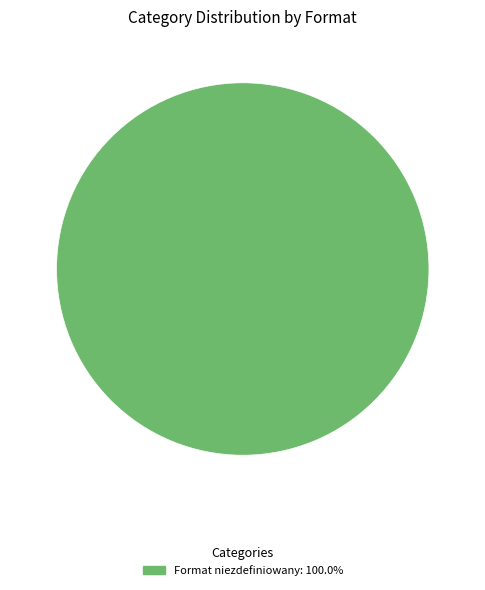

Is there a majority slice in this chart?

Yes